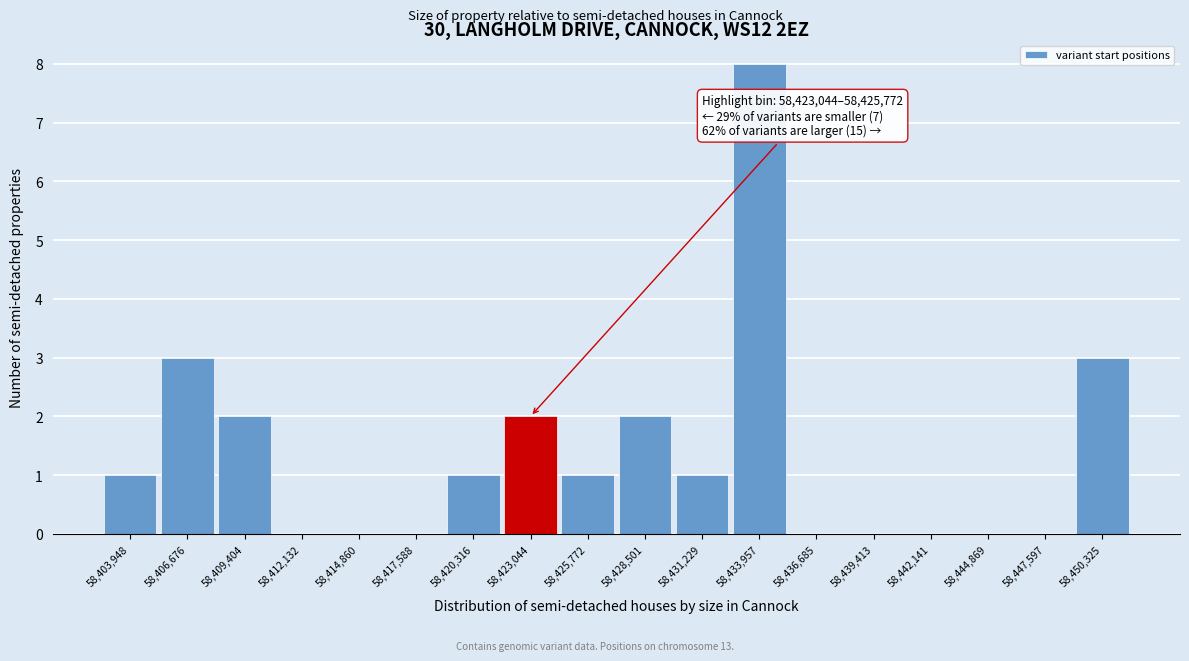

Reading left to right, transcribe all the data shown in this chart.

58,403,948=1	58,406,676=3	58,409,404=2	58,412,132=0	58,414,860=0	58,417,588=0	58,420,316=1	58,423,044=2	58,425,772=1	58,428,501=2	58,431,229=1	58,433,957=8	58,436,685=0	58,439,413=0	58,442,141=0	58,444,869=0	58,447,597=0	58,450,325=3